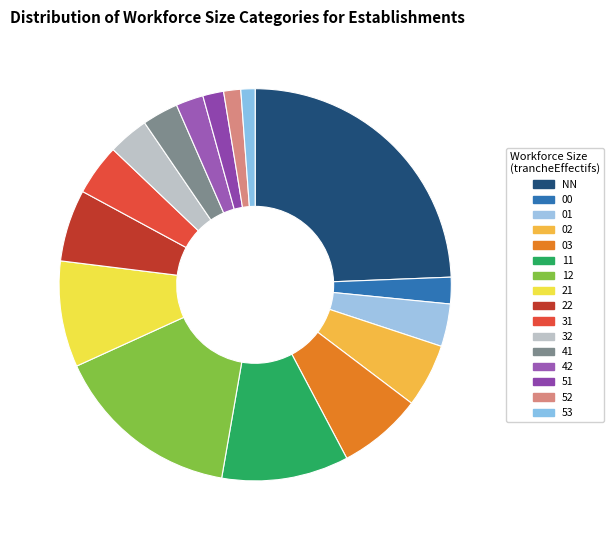

To the nearest percent, what is the difference between the largest and smallest slice percentages?

23%